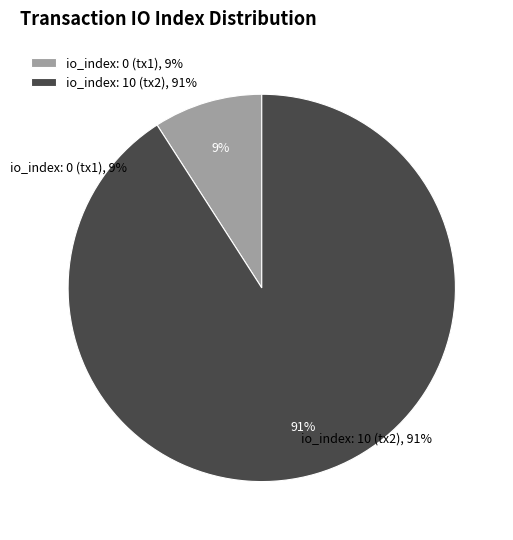

Is there a majority slice in this chart?

Yes